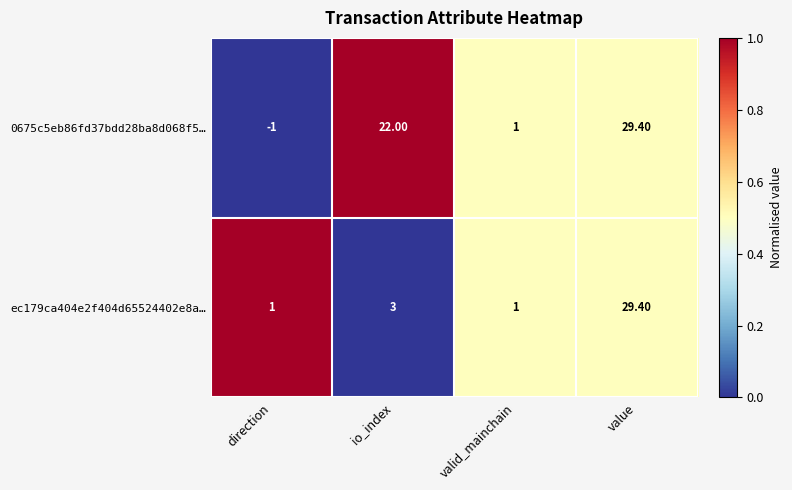

At how many categories does at least one series exceed 0?

4